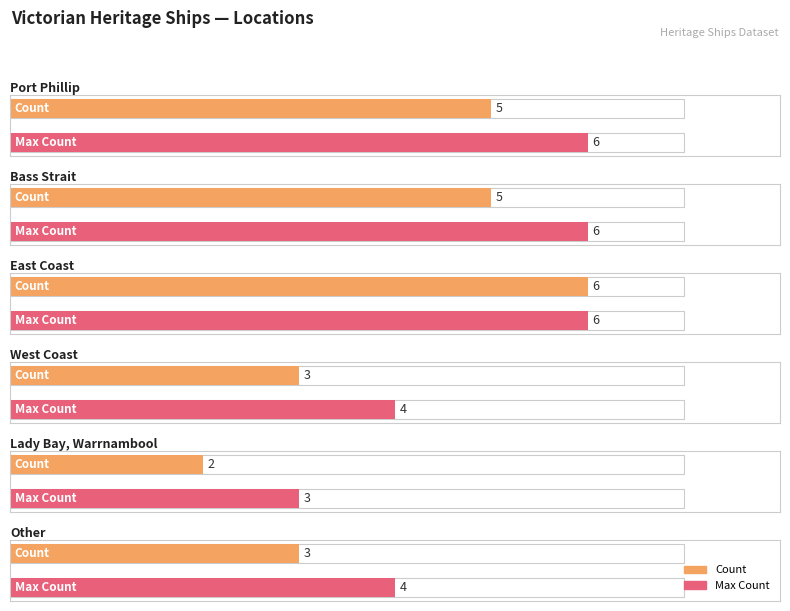

Reading left to right, extract all data points from this chart.

Port Phillip=5	Bass Strait=5	East Coast=6	West Coast=3	Lady Bay, Warrnambool=2	Other=3